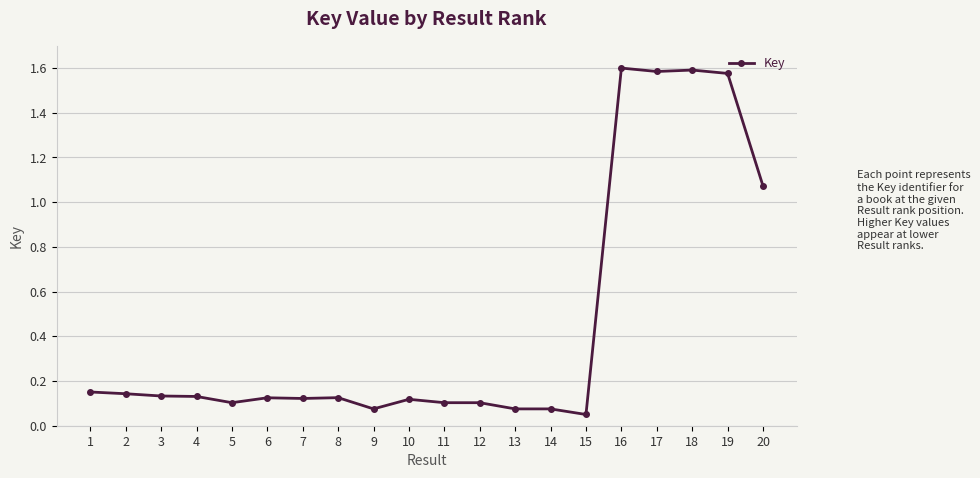

At which category does the chart reach its minimum across all series?

15